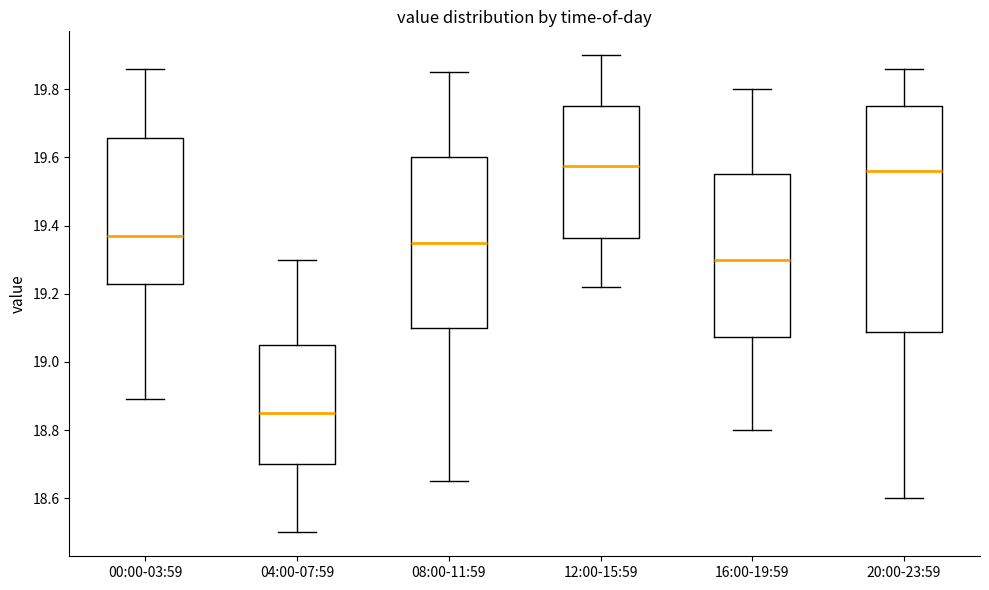

Where does the lower whisker of the box for 08:00-11:59 end on the y-axis? The values are not printed on the chart, so give them approximately, as read against the axis.

18.66